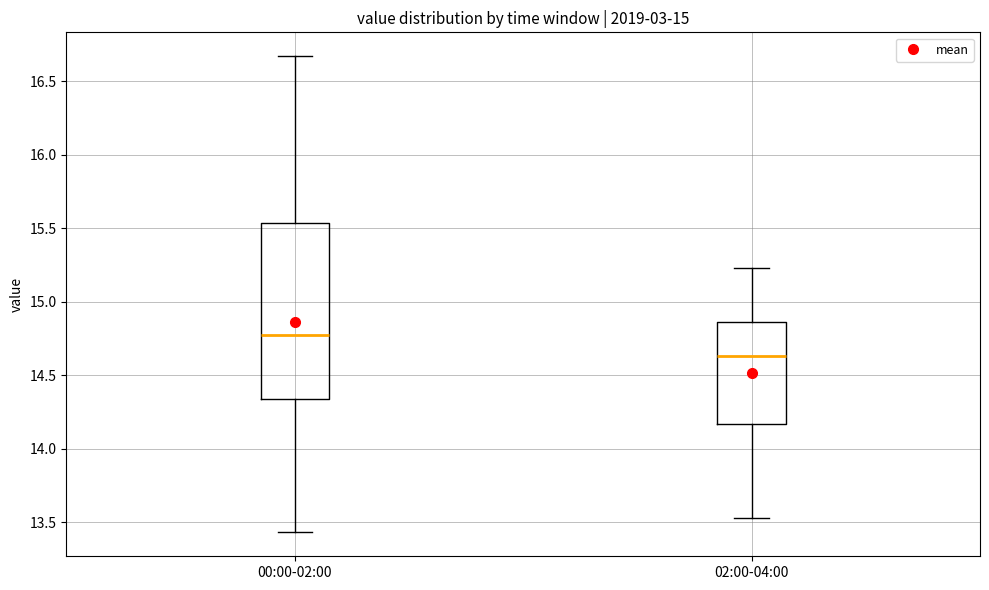

Reading left to right, read every box against the y-axis: the position of its median line, the range the box covers, and the ends of its whiskers. The values are not printed on the chart, so give them approximately, as read against the axis.

00:00-02:00: median 14.75, box 14.35 to 15.55, whiskers 13.45 to 16.65
02:00-04:00: median 14.65, box 14.15 to 14.85, whiskers 13.55 to 15.25